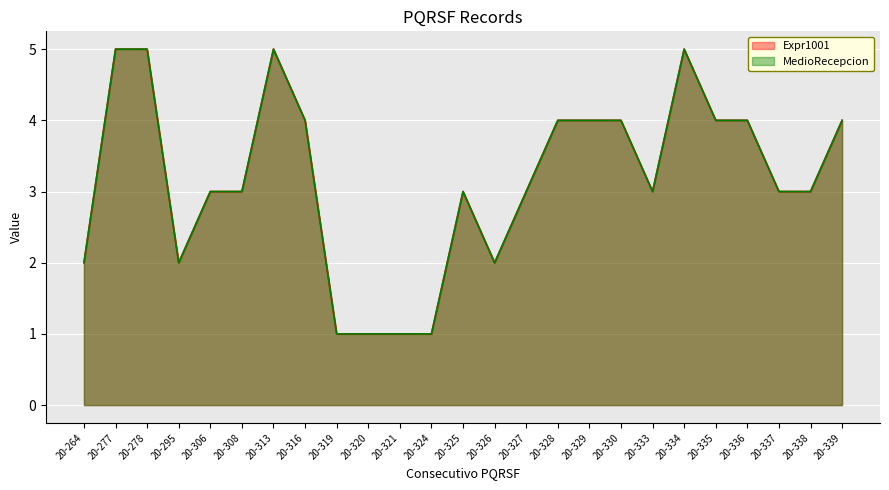

At which category does MedioRecepcion reach its first local valley?

20-295